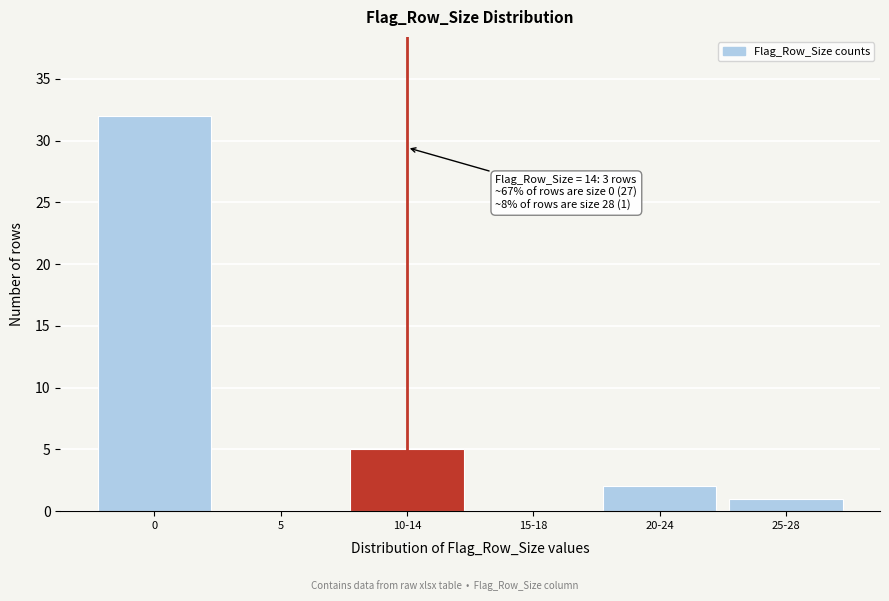

Reading left to right, extract all data points from this chart.

0=32	5=0	10-14=5	15-18=0	20-24=2	25-28=1